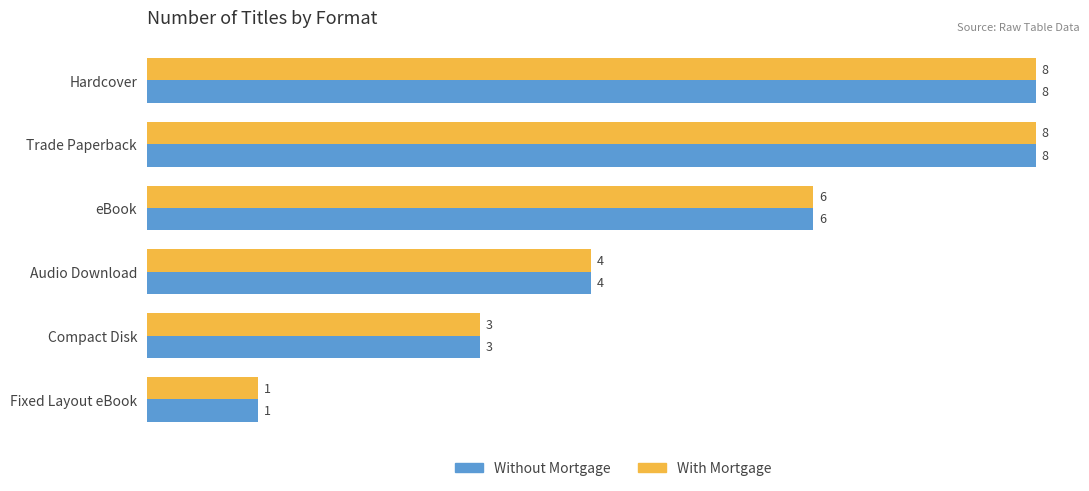

The value of With Mortgage at Hardcover is 8. True or false?

True